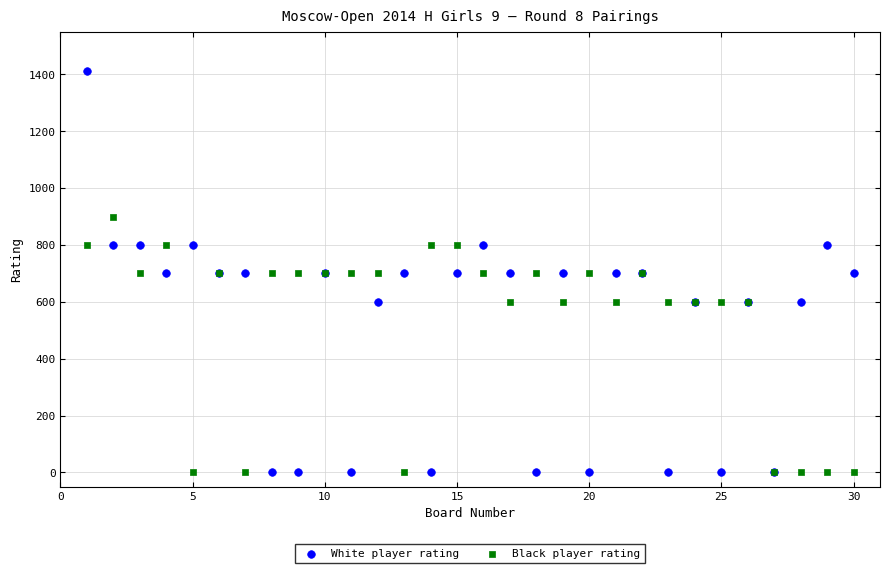

Which series reaches the maximum Y coordinate?

White player rating